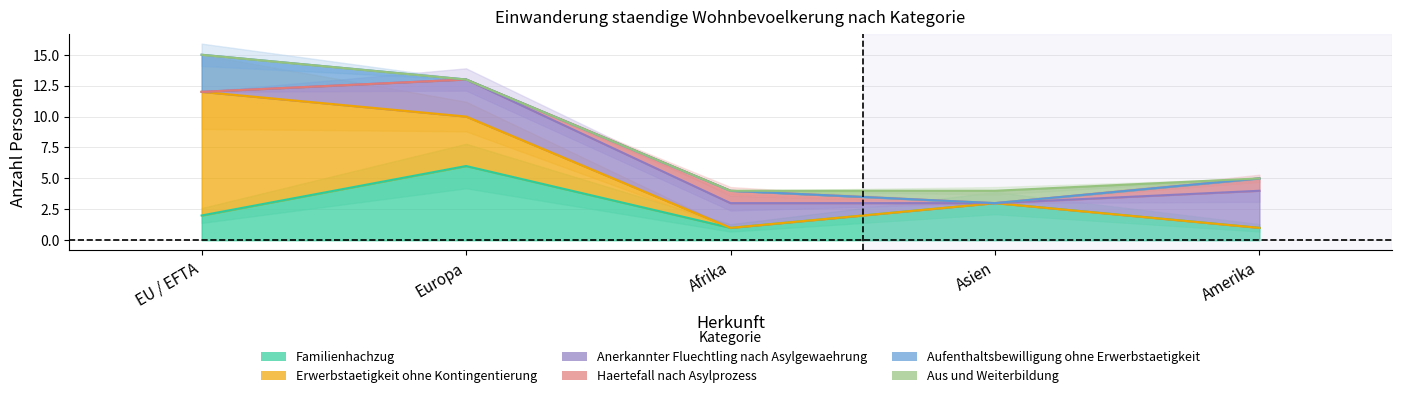

What is the greatest value displayed?

10